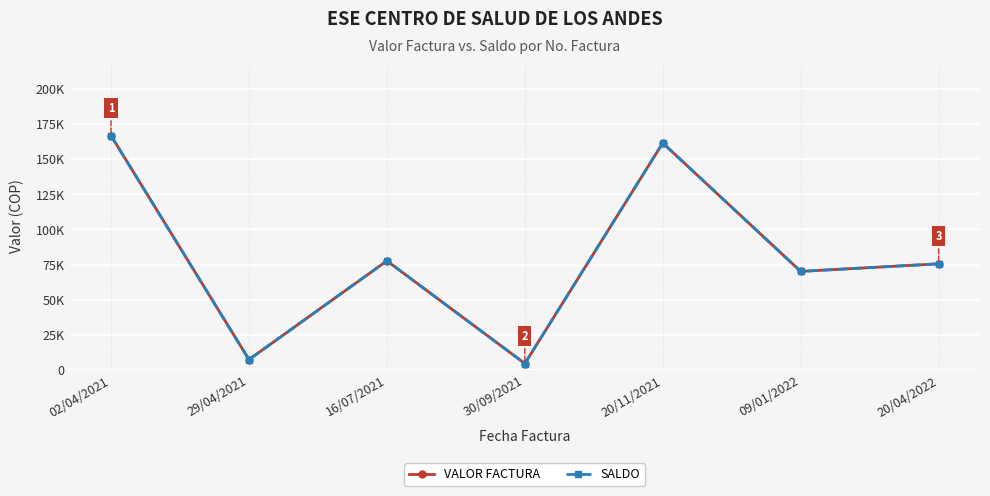

What is the total value across all series at 02/04/2021?

333400